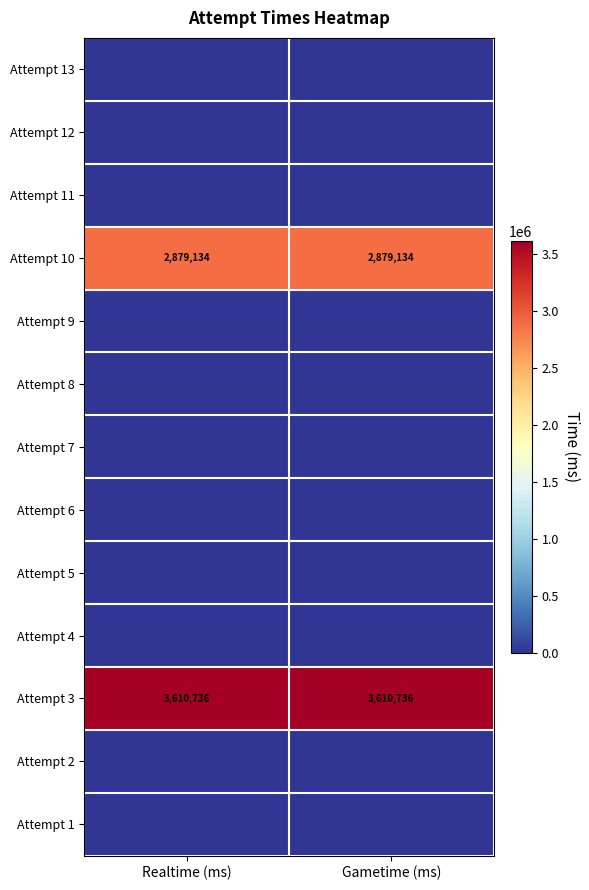

At how many categories does at least one series exceed 3171466?

2